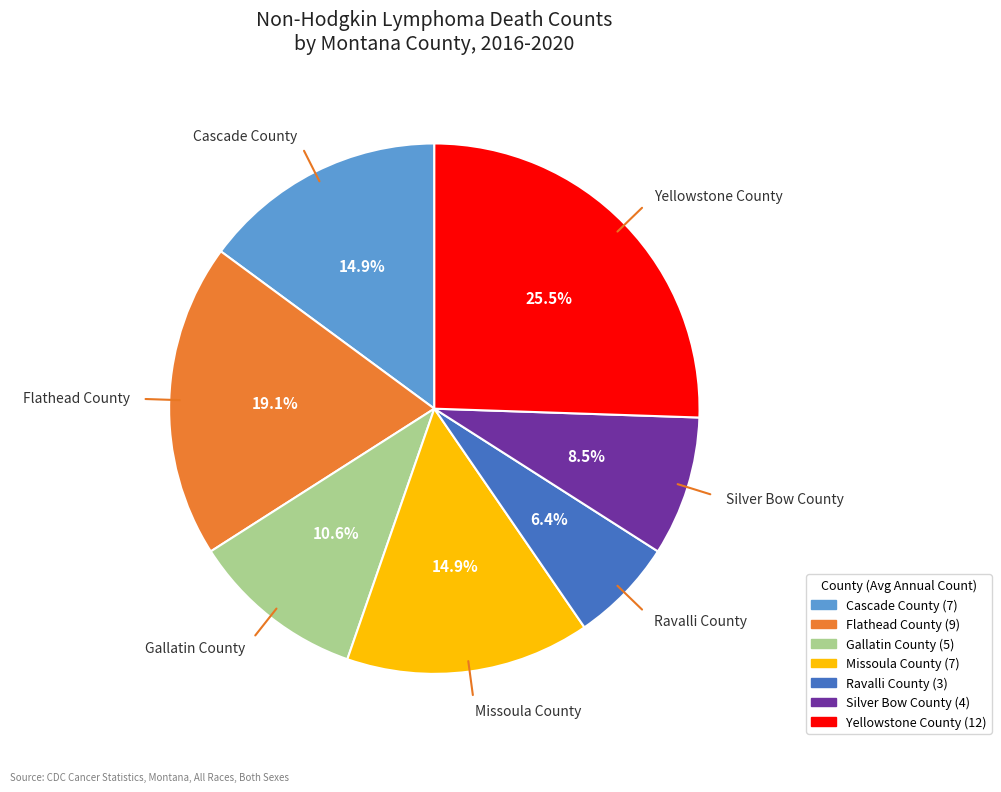

Is it true that Cascade County is 15% of the pie?

True